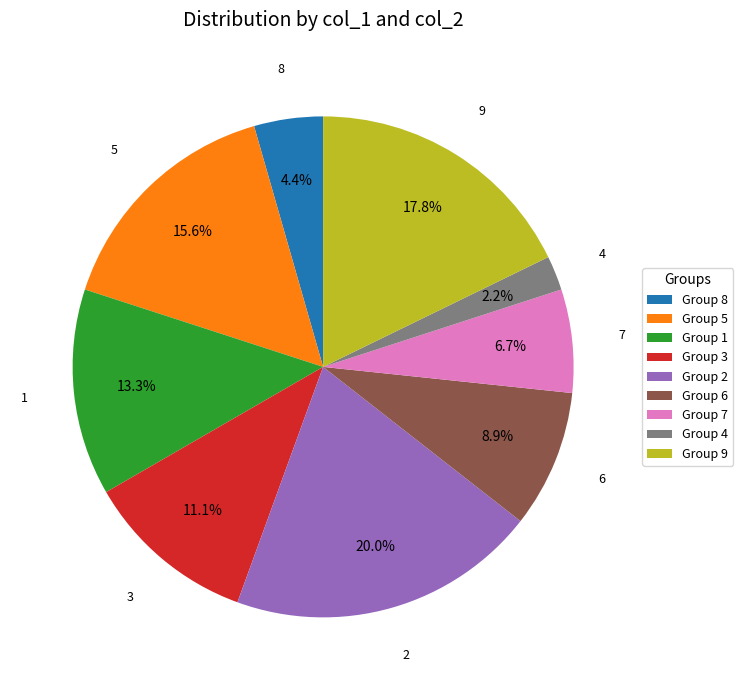

Does any single category account for the majority?

No